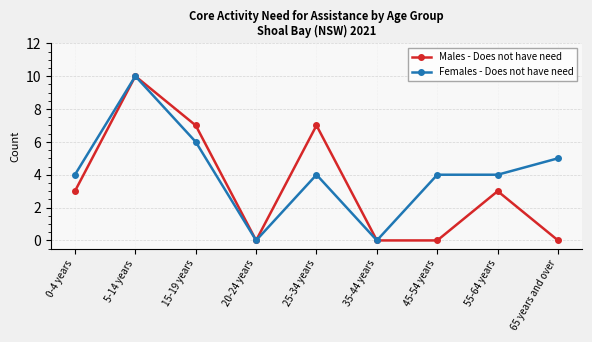

Rank the series at 25-34 years from lowest to highest value.

Females - Does not have need, Males - Does not have need